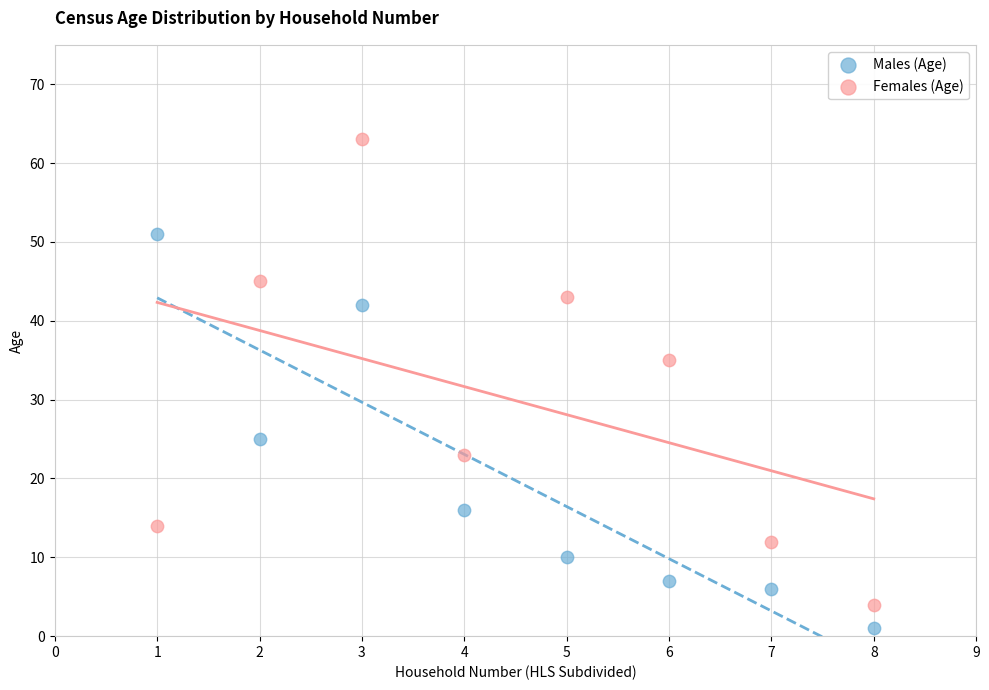

Which series contains the lowest Y value?

Males (Age)